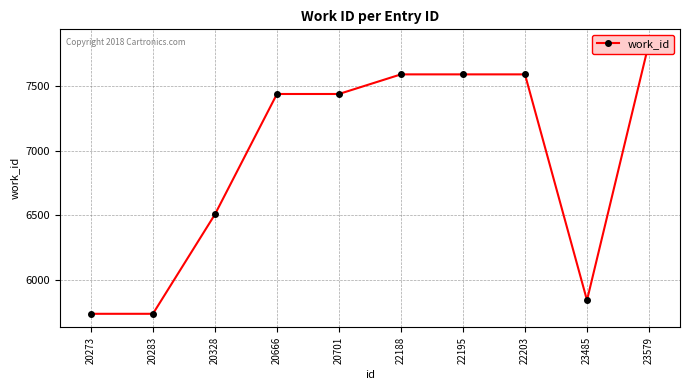

The chart shows a value of 8034 at 20273. True or false?

False